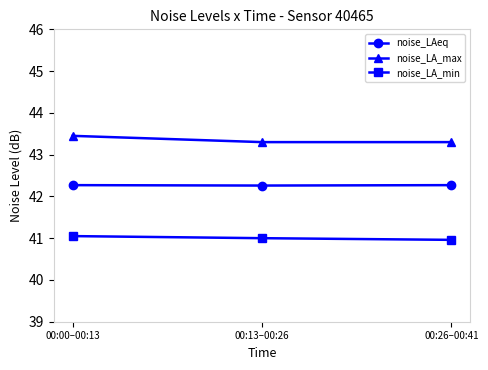

Does the chart have visible grid lines?

No